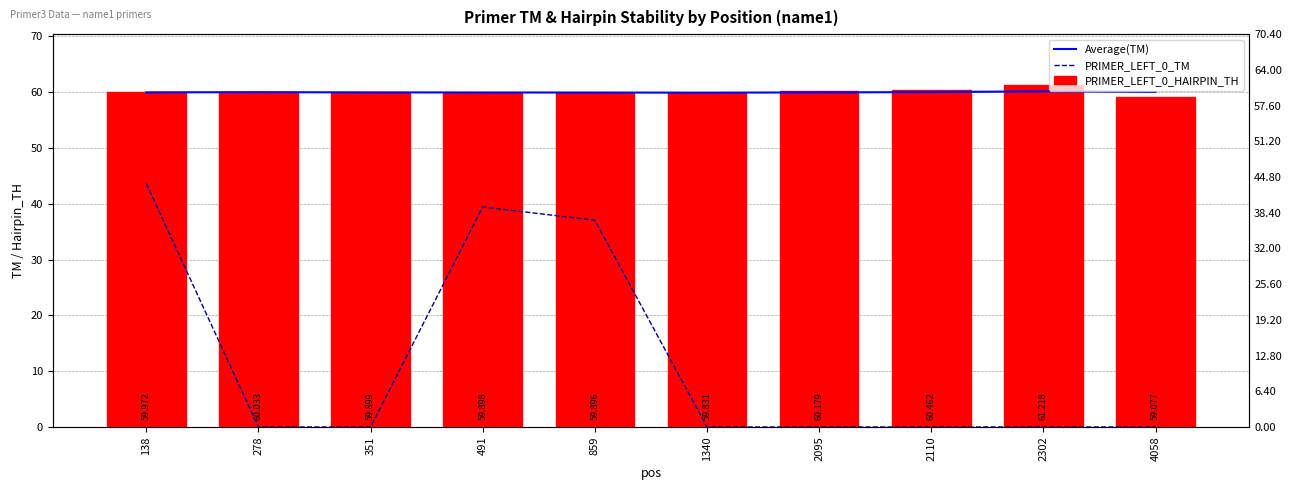

Reading right to left, list all the values displayed in this chart.

Average(TM): 60.0	60.2	60.0	60.0	59.9	59.9	60.0	60.0	60.0	60.0
PRIMER_LEFT_0_HAIRPIN_TH: 0.0	0.0	0.0	0.0	0.0	37.0	39.4	0.0	0.0	43.6
PRIMER_LEFT_0_TM: 59.1	61.2	60.5	60.2	59.8	59.9	59.9	59.9	60.0	60.0